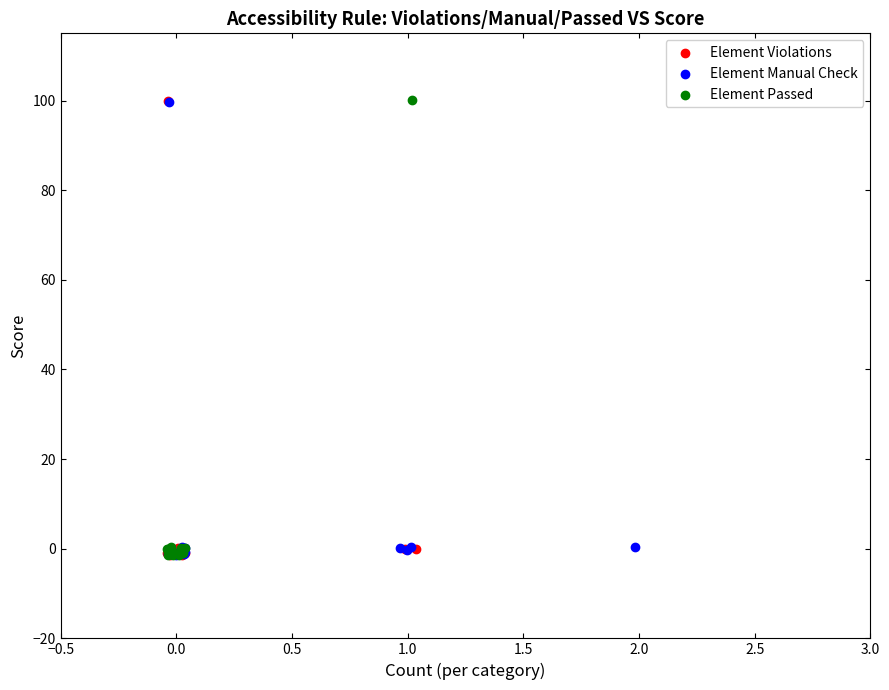

What are all the series names shown in the legend?

Element Violations, Element Manual Check, Element Passed